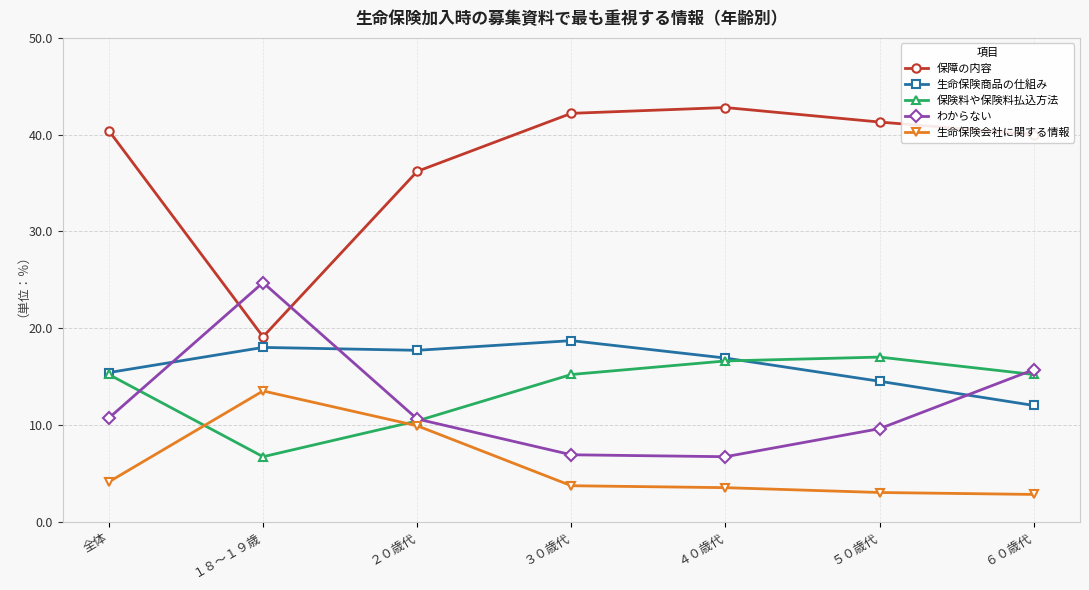

Count the number of data series in this chart.

5